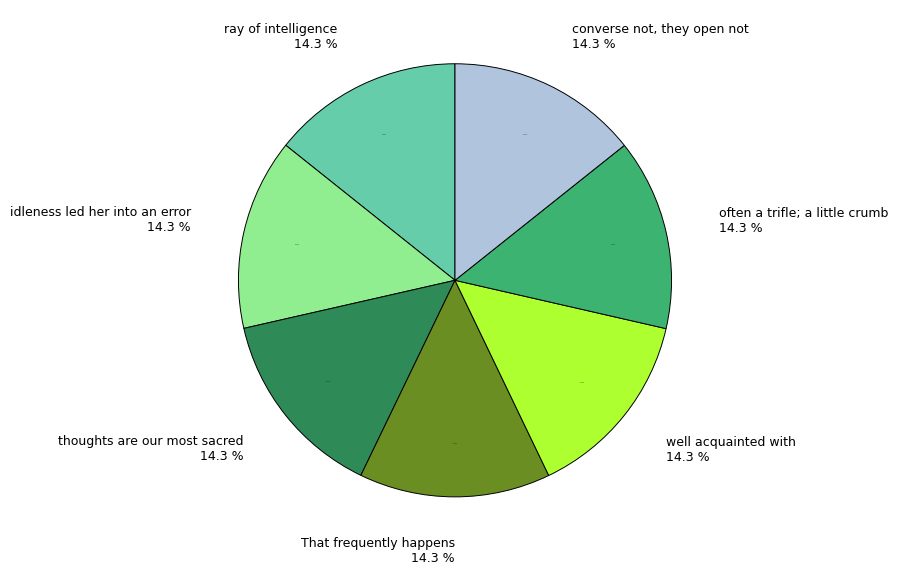

Rank the categories by value from highest to lowest.

converse not, they open not, often a trifle; a little crumb, well acquainted with, That frequently happens, thoughts are our most sacred, idleness led her into an error, ray of intelligence